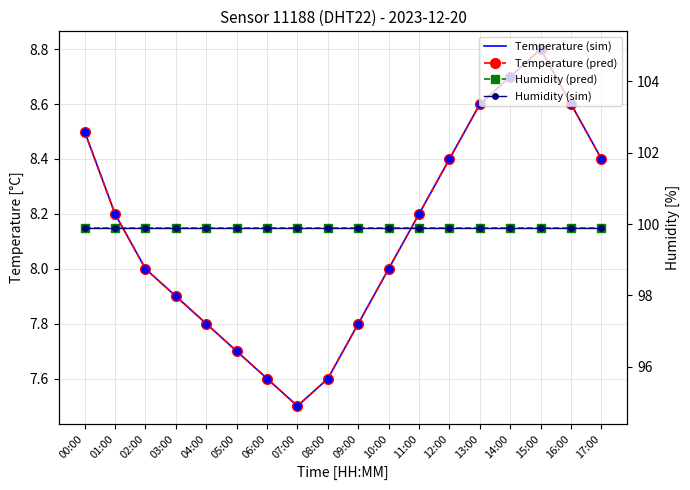

How many lines are shown in the chart?

4